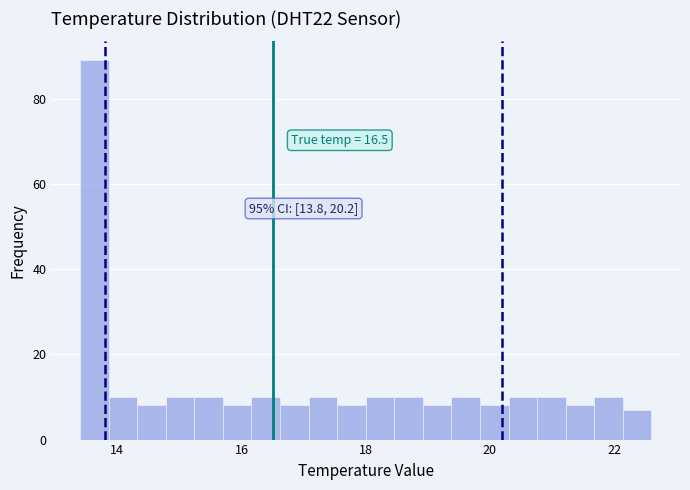

Read against the x-axis, roughly where is the centre of the tallest bar?

13.6